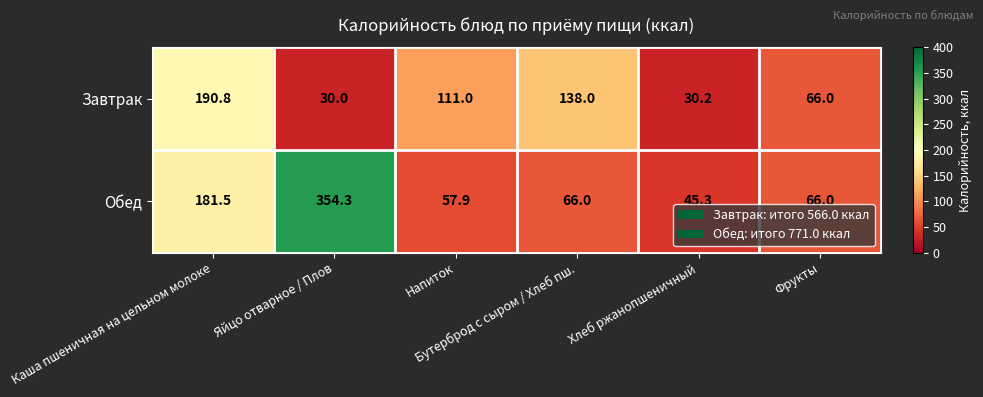

What is the difference between the maximum and minimum values in the Обед series?

309.0